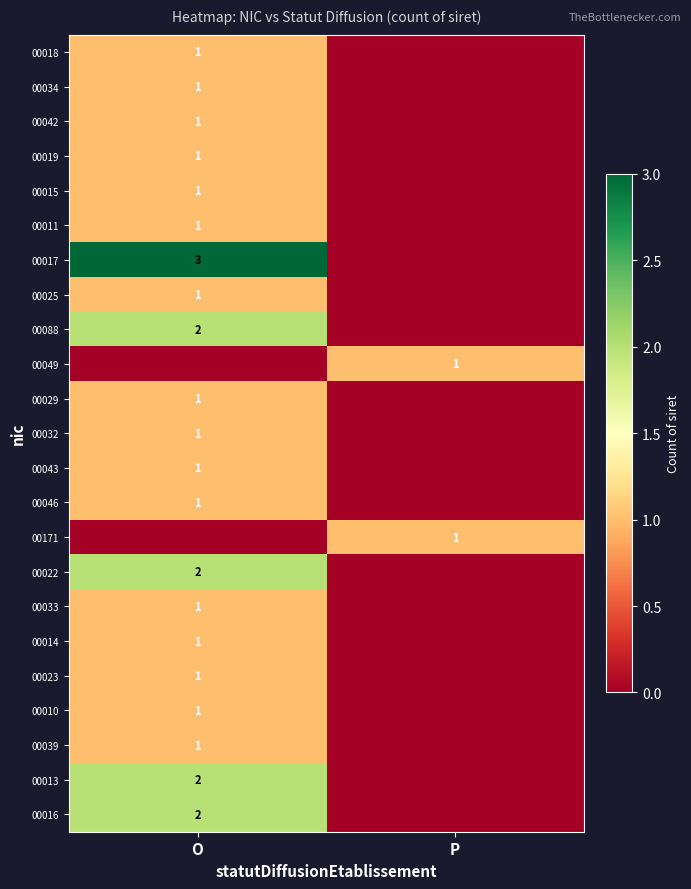

The 00013 series shows 1 at O. True or false?

False